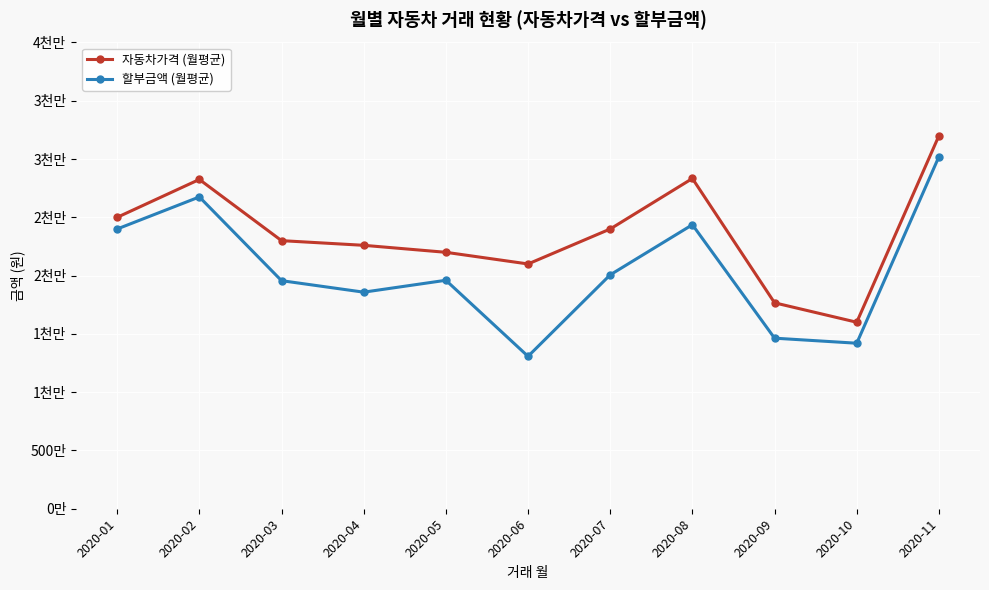

The value of 자동차가격 (월평균) at 2020-01 is 38288489.8. True or false?

False